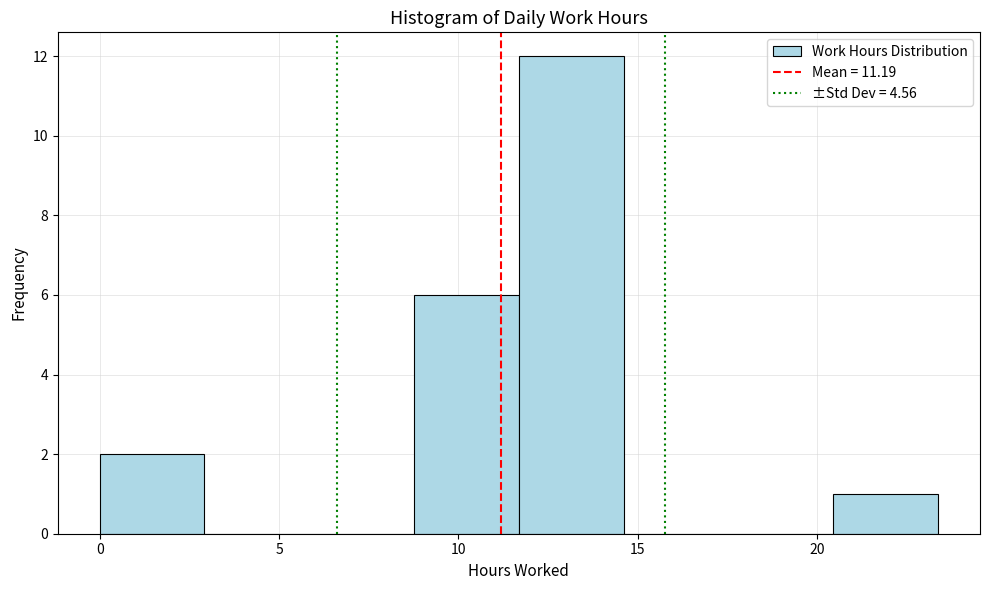

Over which range of the x-axis is the bar tallest?

11.5 to 14.5